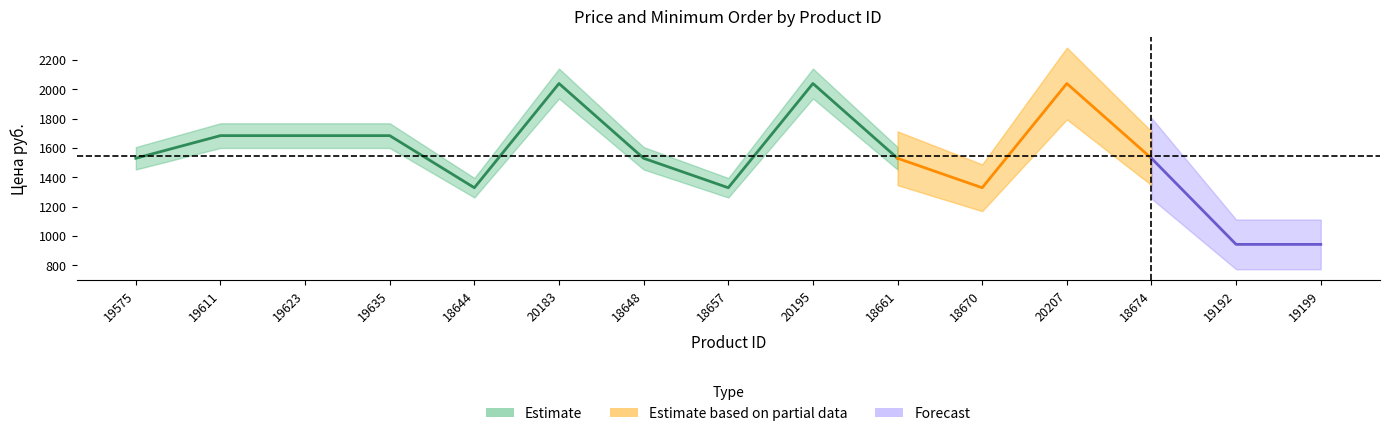

What is the difference between the Цена руб. values at 18674 and 18670?

200.8